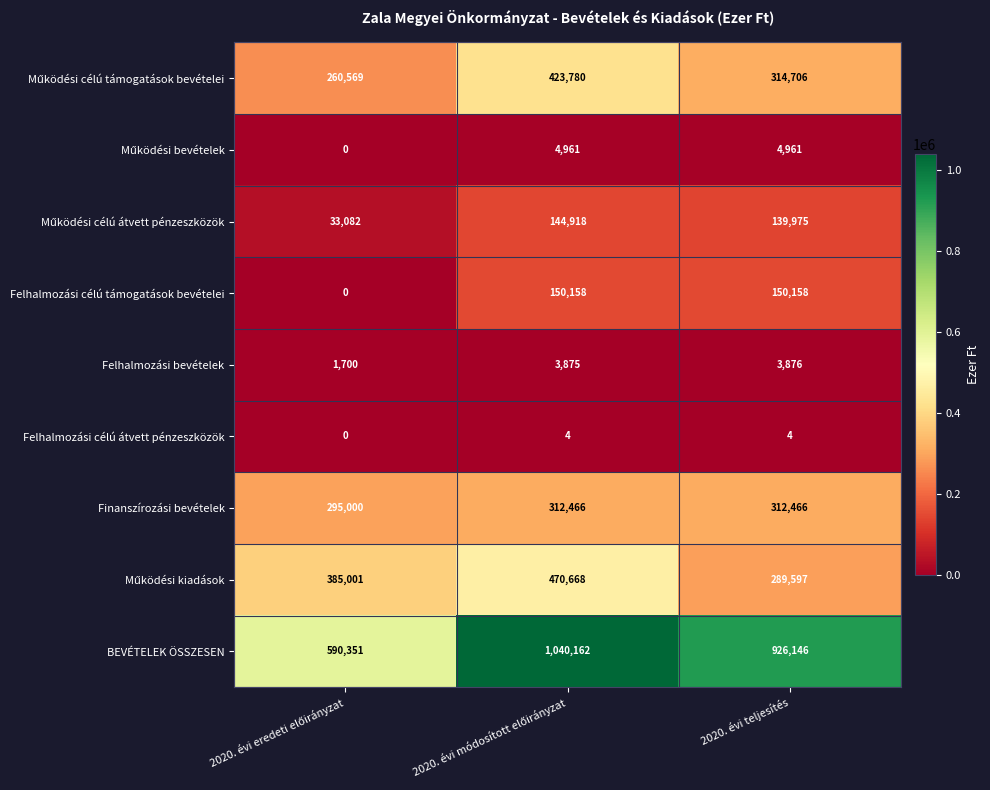

How many BEVÉTELEK ÖSSZESEN values are between 590351 and 1040162?

3